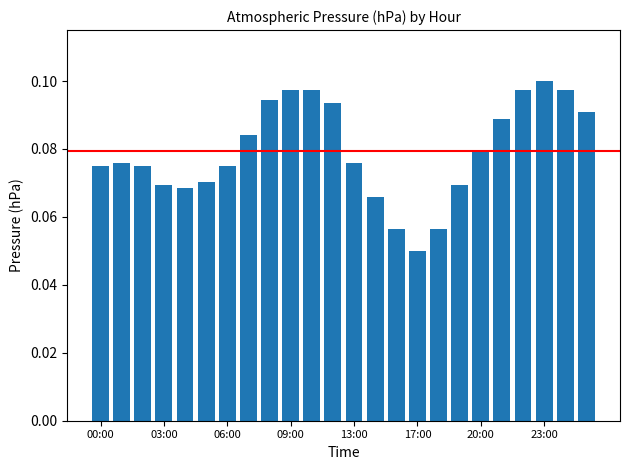

Count the values in the range 0 to 1.

24